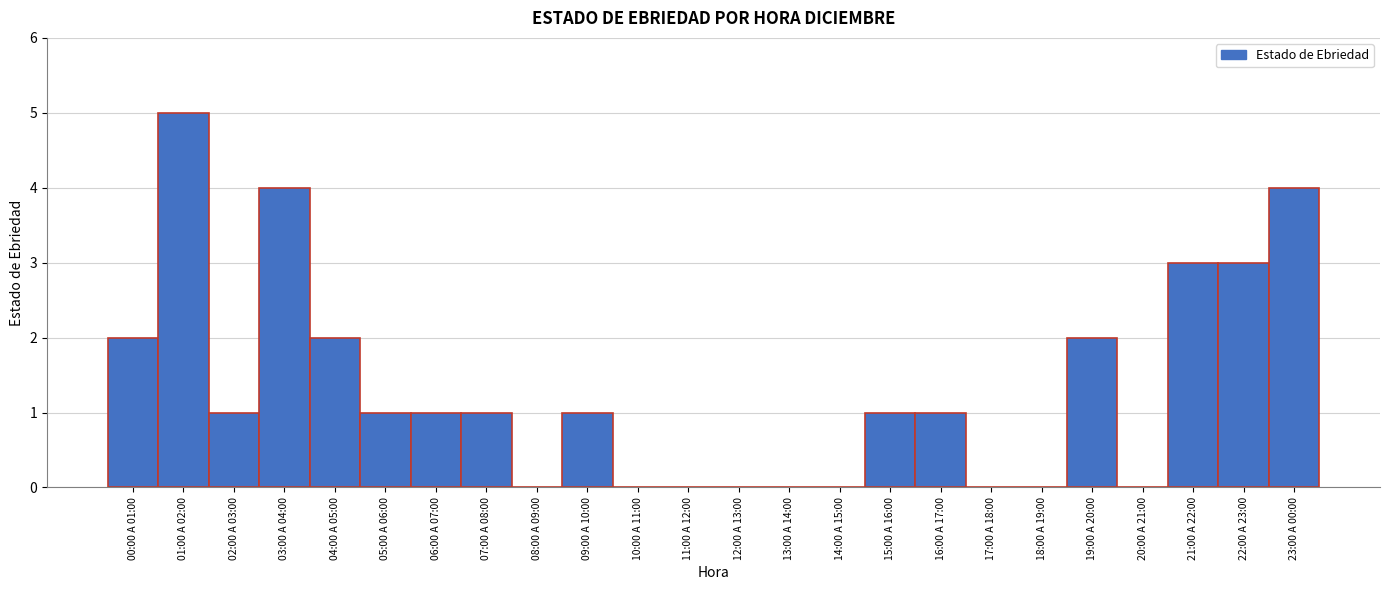

Reading left to right, transcribe all the data shown in this chart.

00:00 A 01:00=2	01:00 A 02:00=5	02:00 A 03:00=1	03:00 A 04:00=4	04:00 A 05:00=2	05:00 A 06:00=1	06:00 A 07:00=1	07:00 A 08:00=1	08:00 A 09:00=0	09:00 A 10:00=1	10:00 A 11:00=0	11:00 A 12:00=0	12:00 A 13:00=0	13:00 A 14:00=0	14:00 A 15:00=0	15:00 A 16:00=1	16:00 A 17:00=1	17:00 A 18:00=0	18:00 A 19:00=0	19:00 A 20:00=2	20:00 A 21:00=0	21:00 A 22:00=3	22:00 A 23:00=3	23:00 A 00:00=4